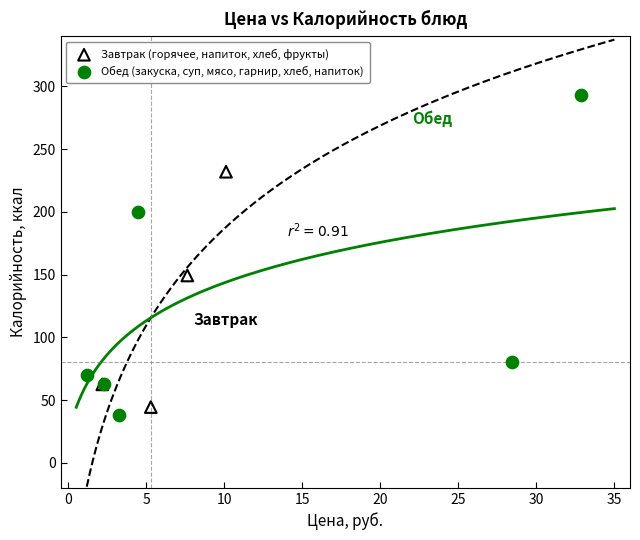

Which series reaches the maximum Y coordinate?

Обед (закуска, суп, мясо, гарнир, хлеб, напиток)